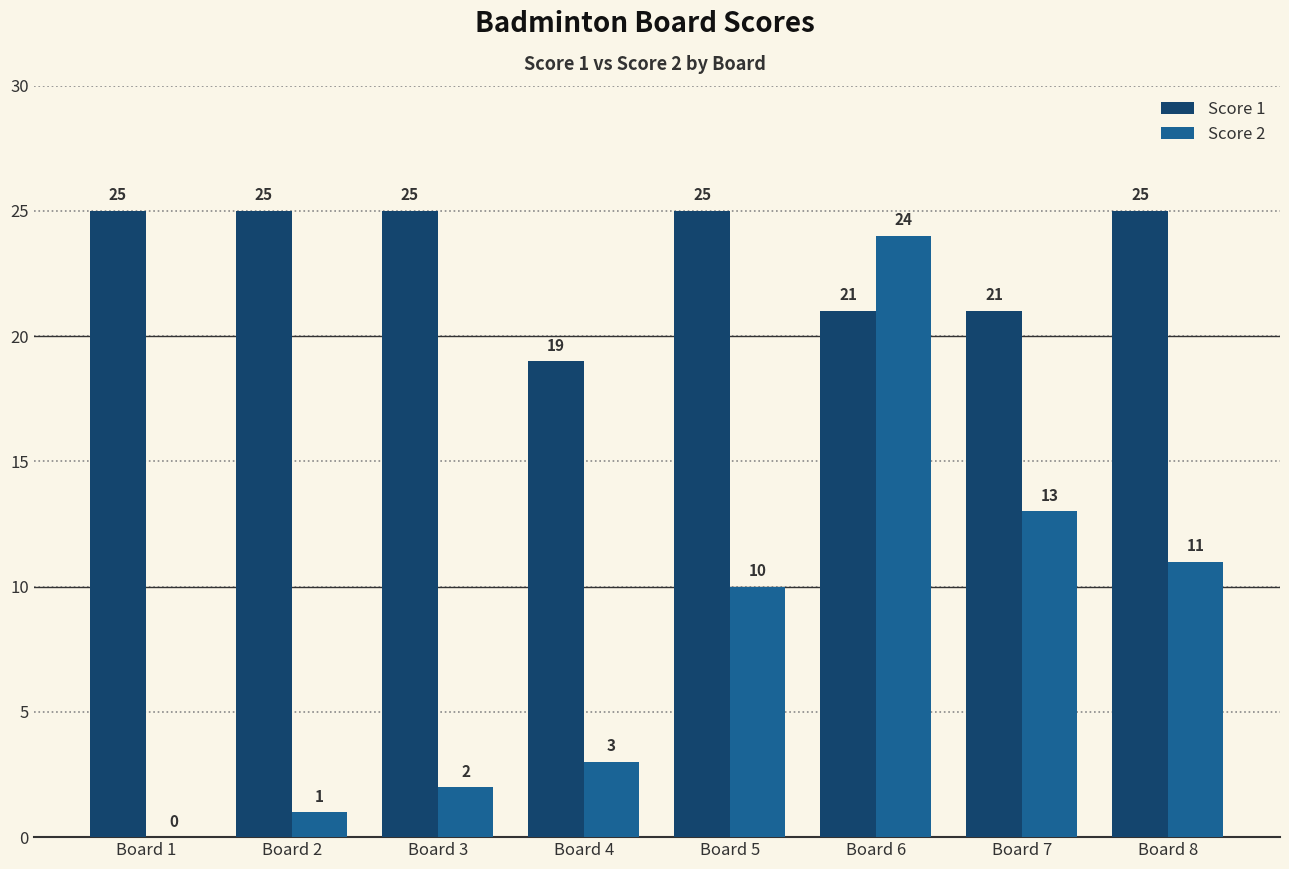

How many Score 1 values are between 21 and 25?

7